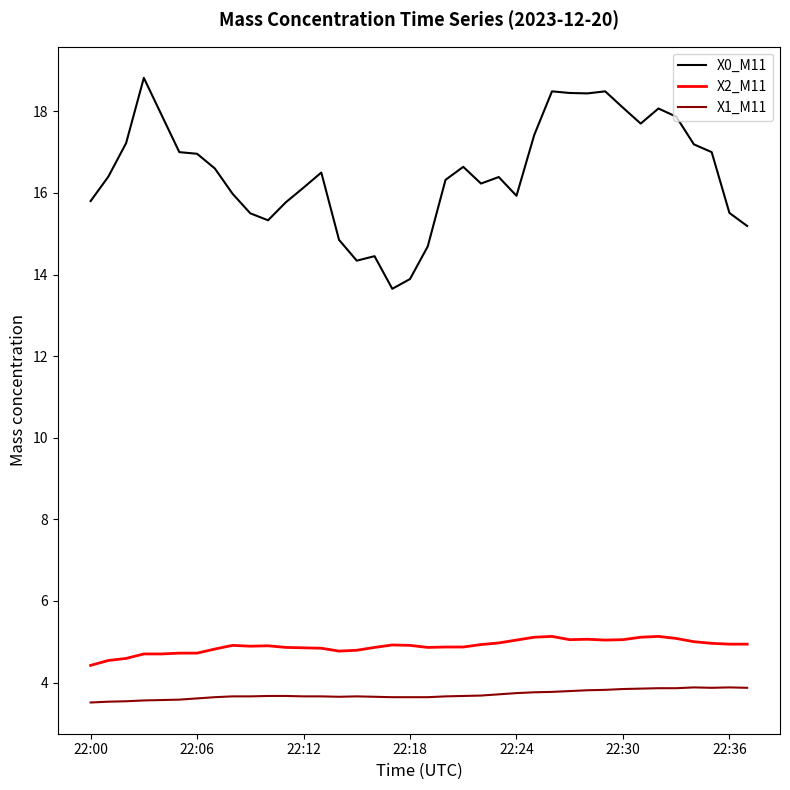

List the series in order of their peak value, lowest first.

X1_M11, X2_M11, X0_M11